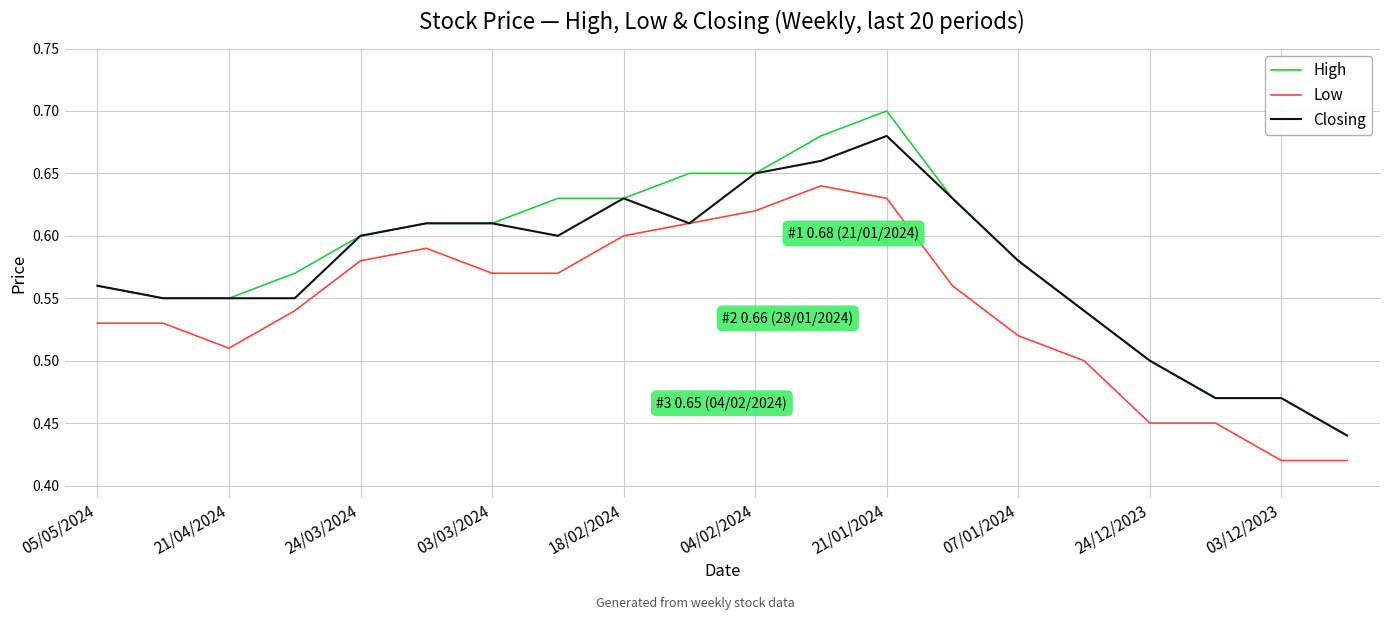

True or false: High and Low intersect in this chart.

False